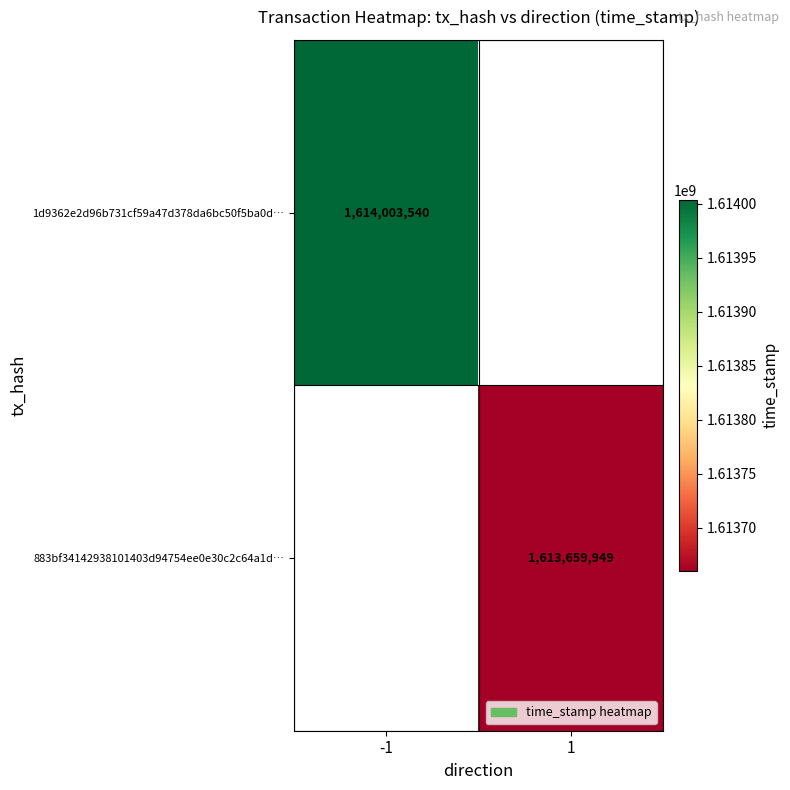

How many data points does each series have?

2